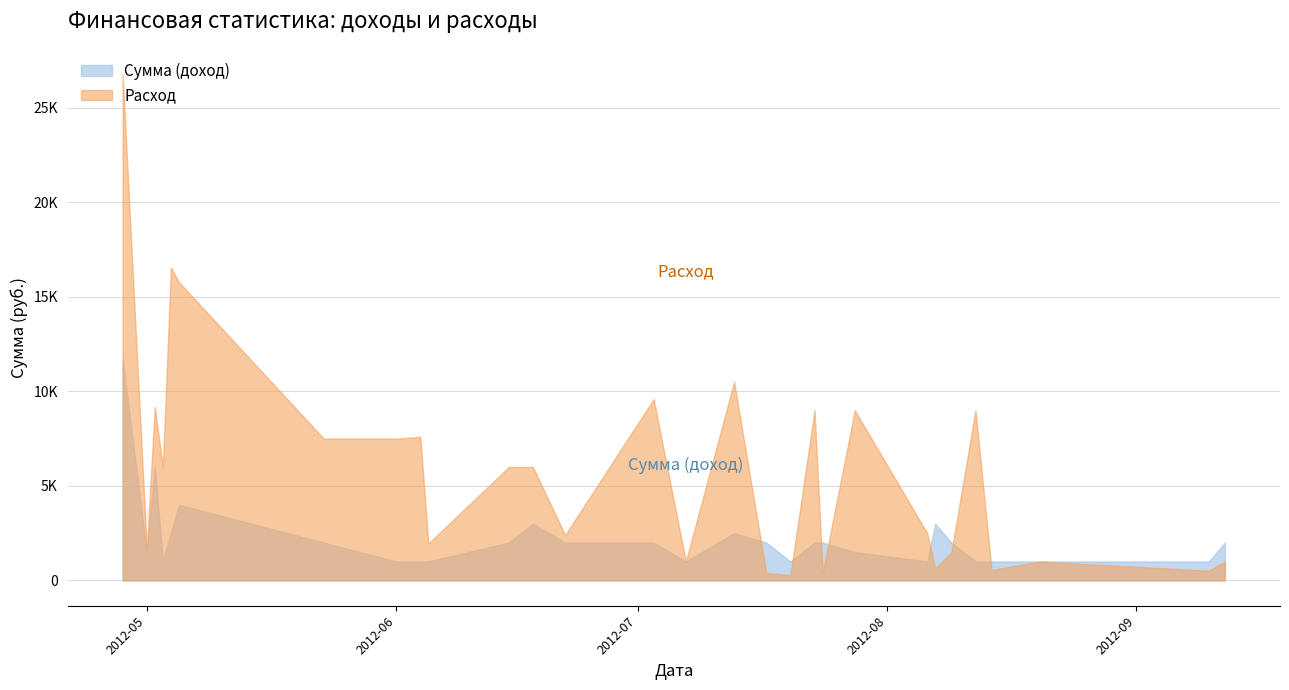

True or false: Сумма (доход) has more than 0 interior local peaks.

True